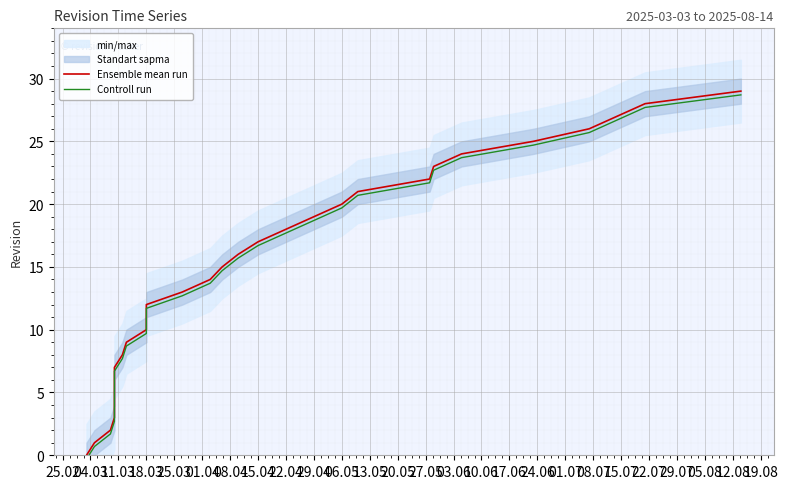

Which series has the widest spread of values?

Ensemble mean run